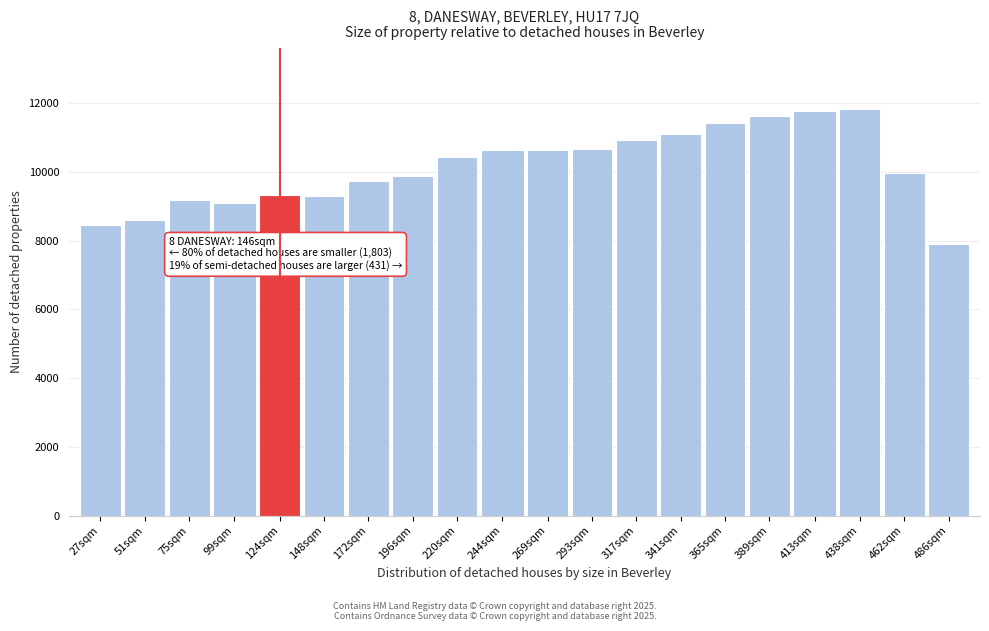

What is the minimum value shown in the chart?

7897